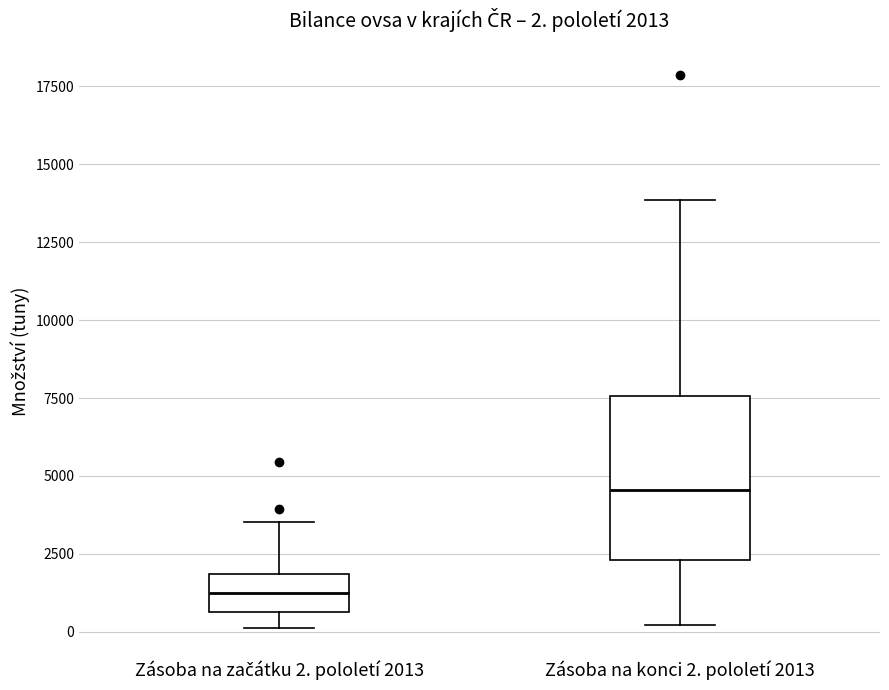

Comparing the boxes themselves (not the whiskers), which one is the tallest?

Zásoba na konci 2. pololetí 2013